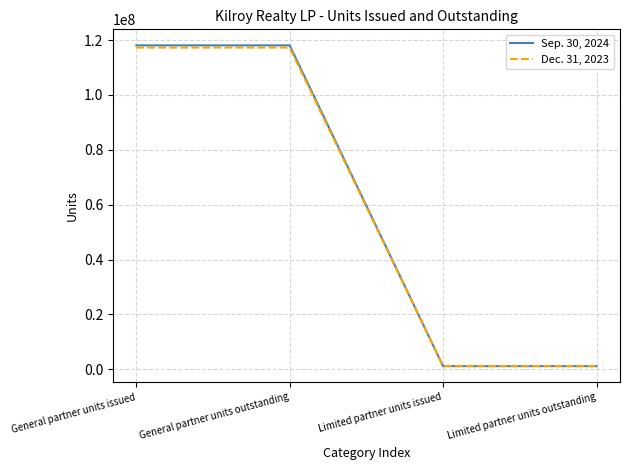

What position from the right is General partner units issued?

4